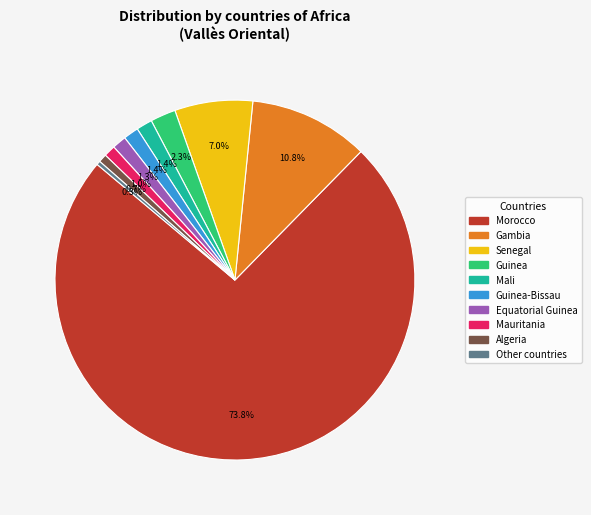

Does any single category account for the majority?

Yes